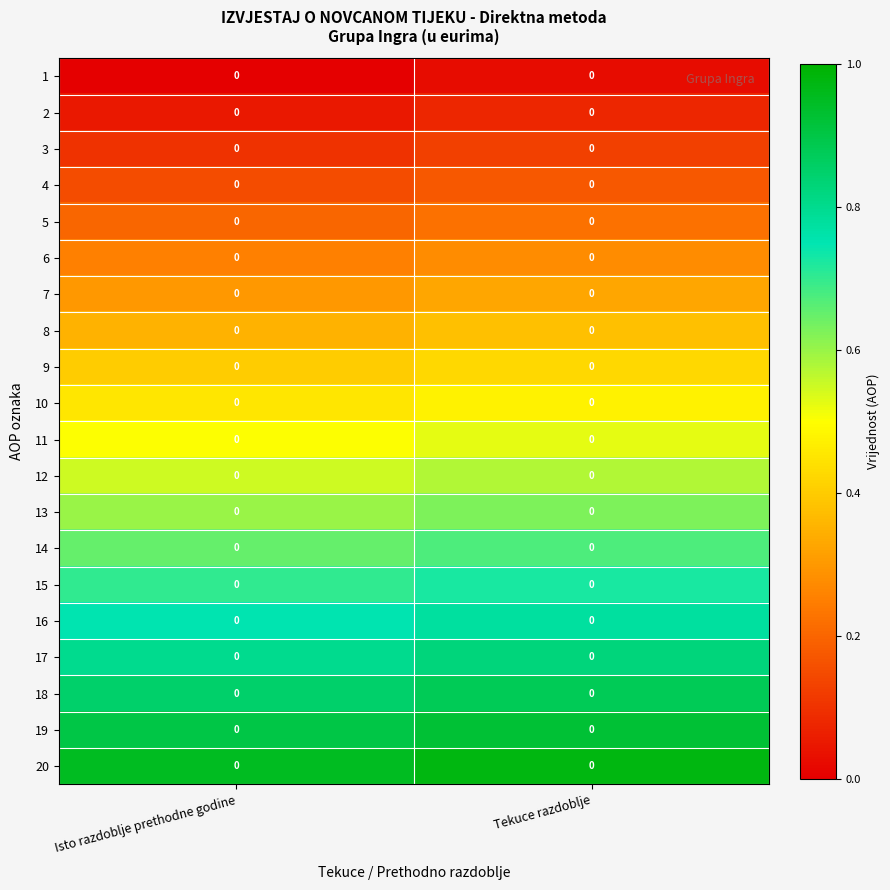

Which has a higher value, Isto razdoblje prethodne godine or Tekuce razdoblje?

Tekuce razdoblje